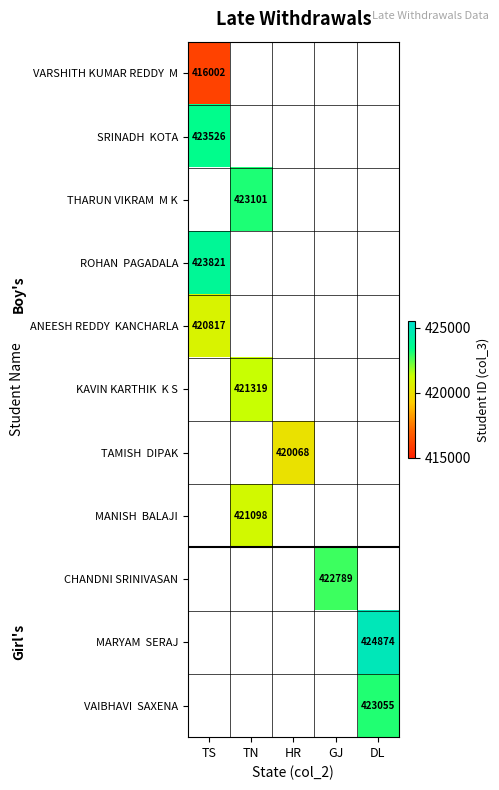

Which series has the largest range (max minus min)?

VARSHITH KUMAR REDDY M